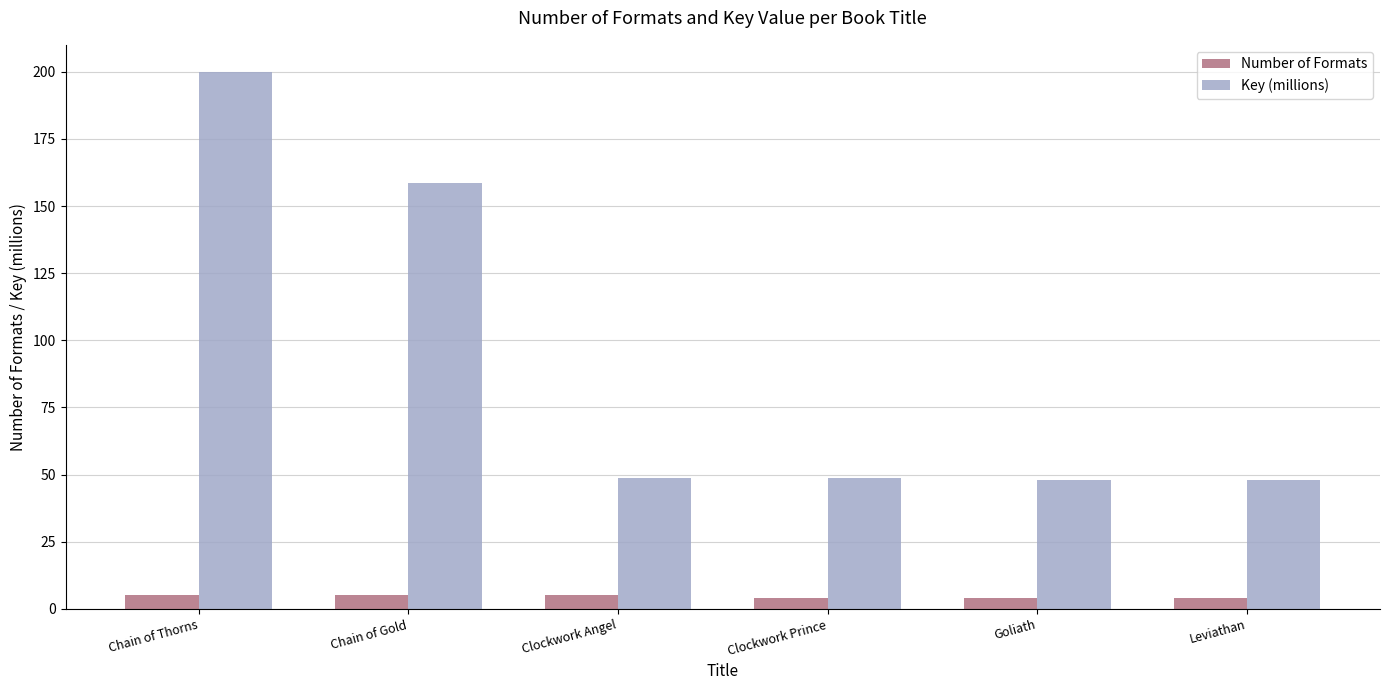

Rank the series by their average value, from lowest to highest.

Number of Formats, Key (millions)